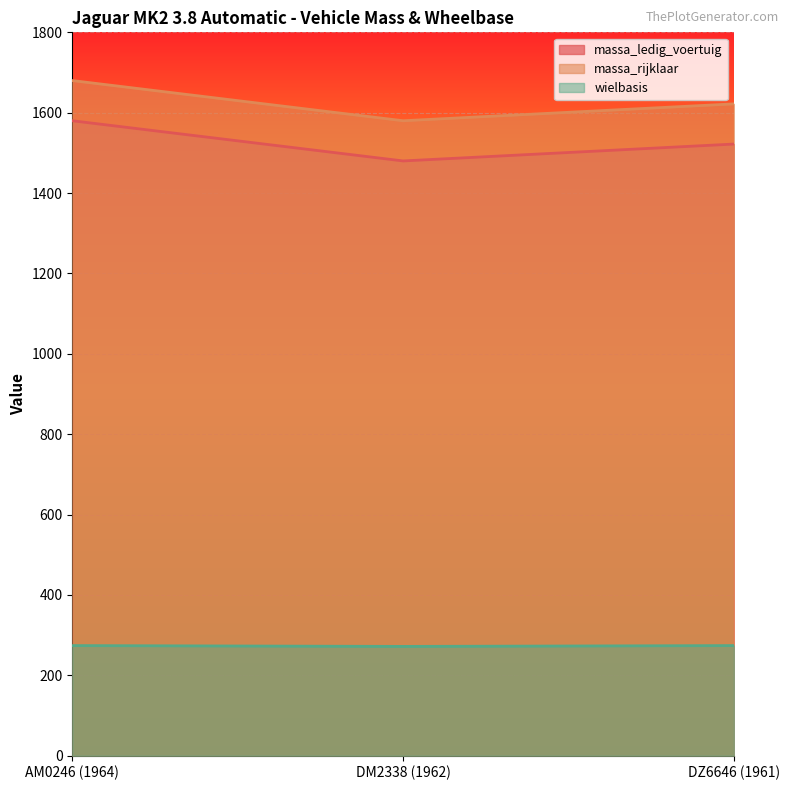

Is it true that massa_rijklaar equals 2260 at DM2338 (1962)?

False